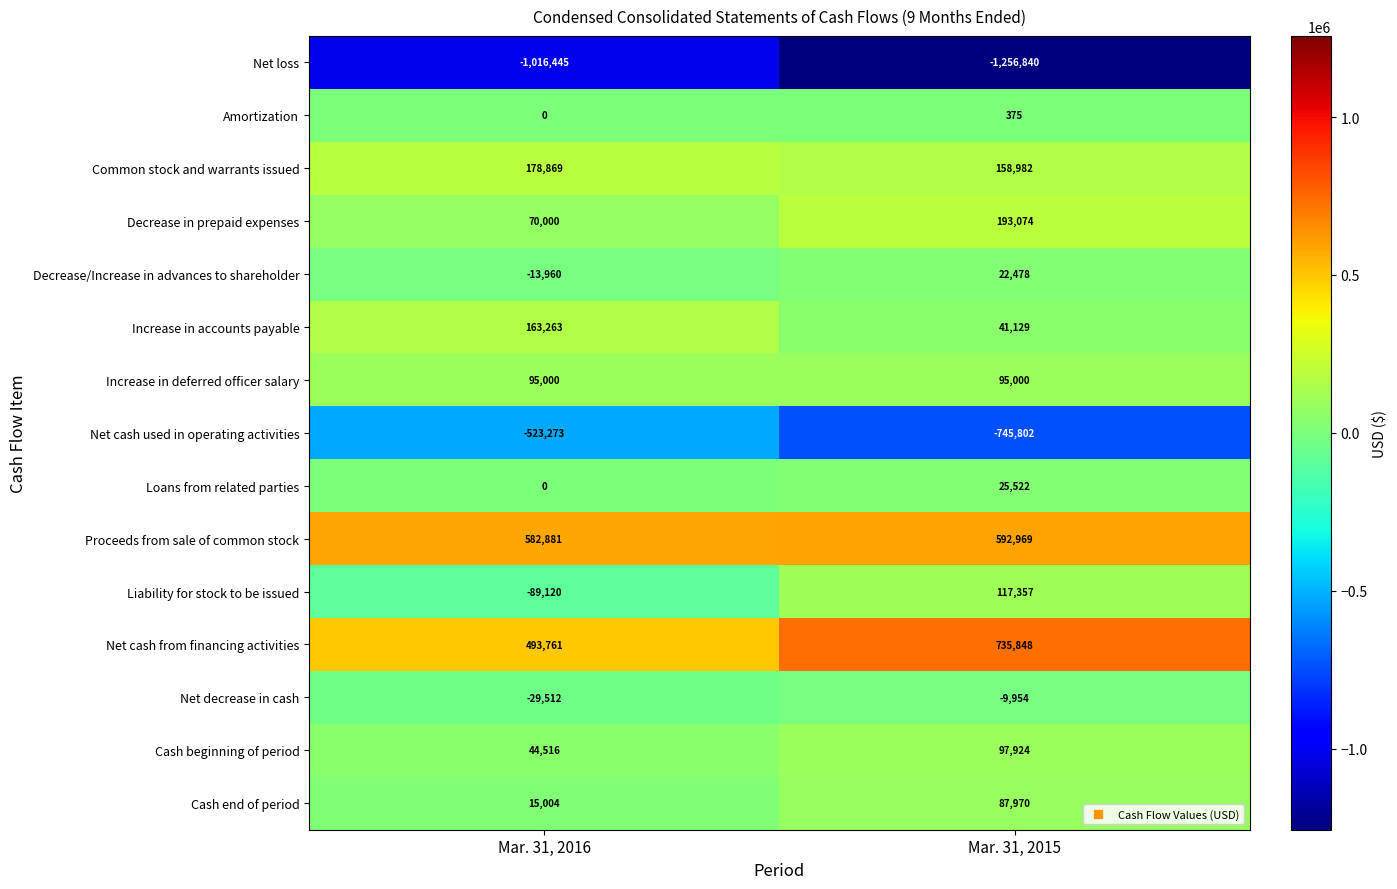

Which series has the largest total across all categories?

Net cash from financing activities